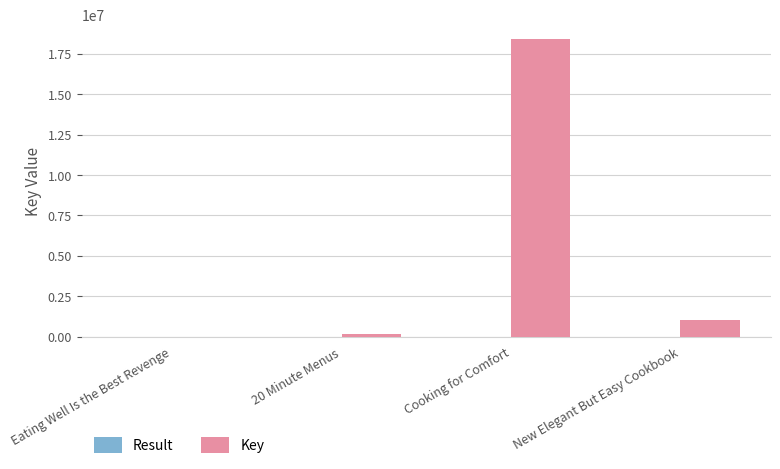

True or false: Key has a value of 1761430 at New Elegant But Easy Cookbook.

False